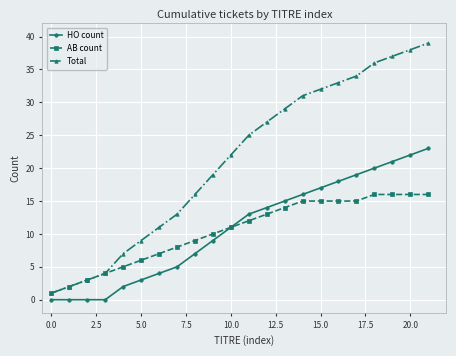

What is the difference between the second highest and second lowest values in the Total series?

36